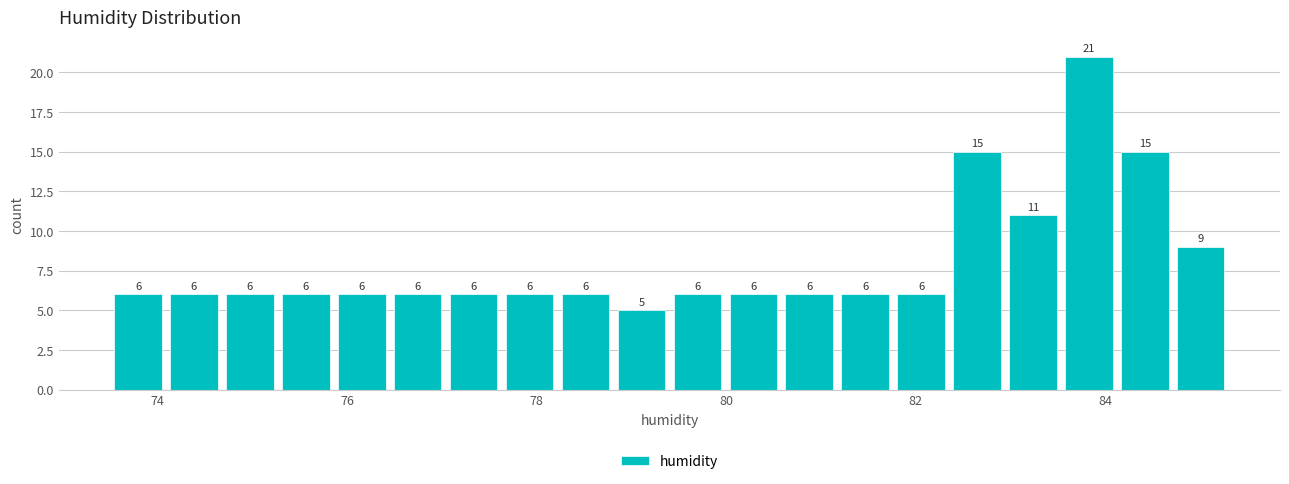

Around what value on the x-axis is the tallest bar? Give the approximate position of its centre, as read against the axis.

83.8